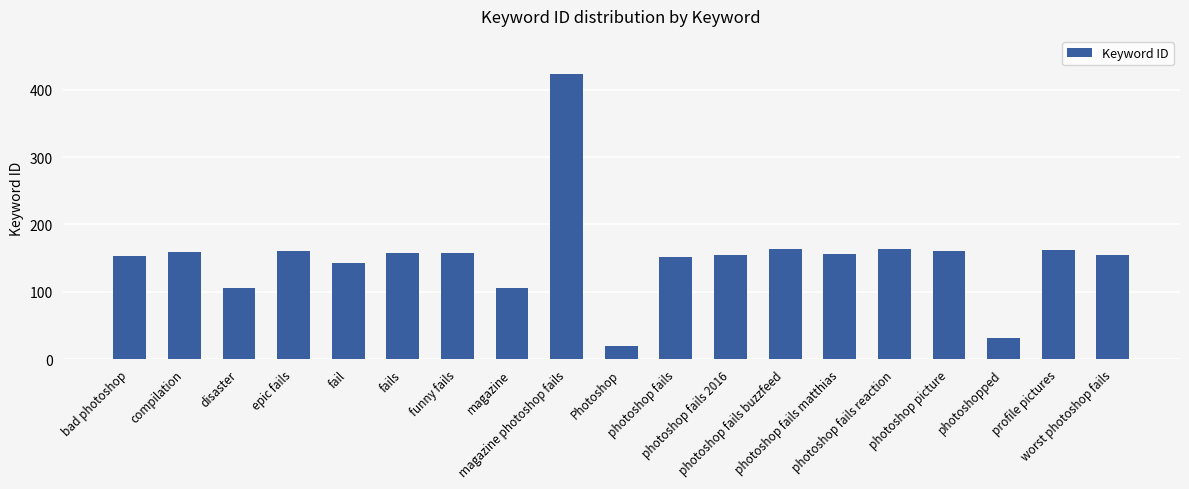

Which has a higher value, photoshop fails or photoshop fails buzzfeed?

photoshop fails buzzfeed